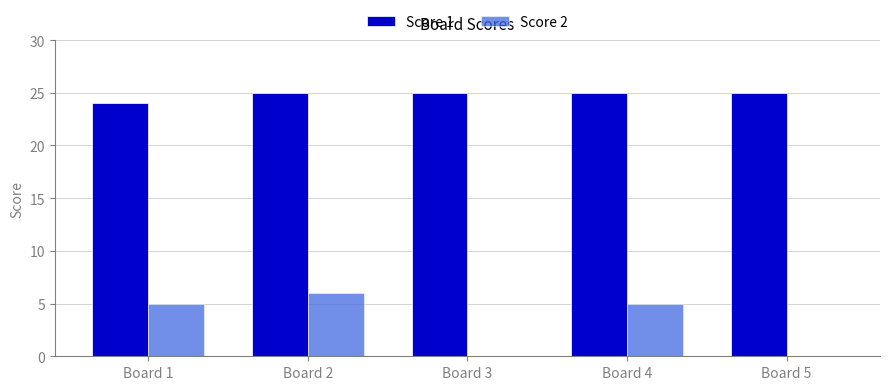

Which series changed the most between Board 3 and Board 4?

Score 2